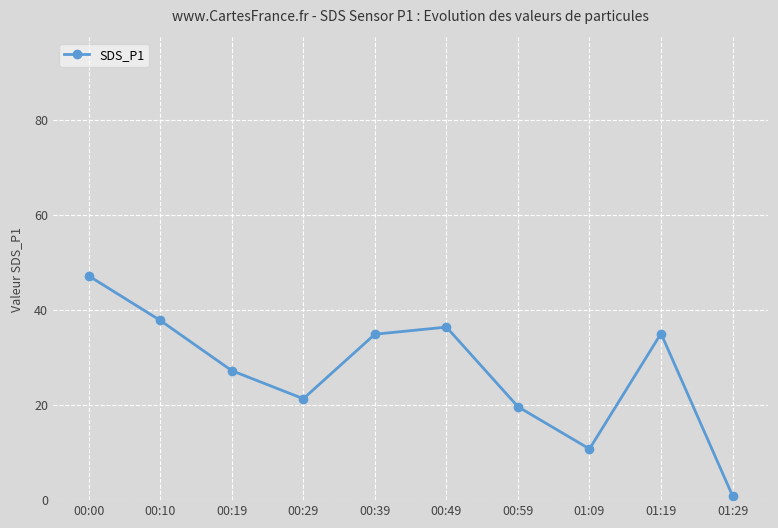

Is it true that the value at 00:19 is 27.2?

True